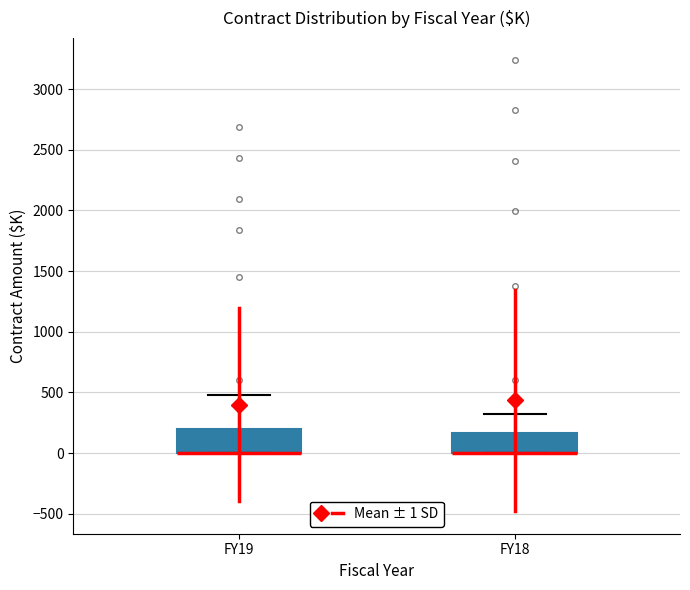

Reading left to right, transcribe this box plot: for each box, give where its median line is, the range the box spans, and where its two whiskers end, as read against the y-axis. The values are not printed on the chart, so give them approximately, as read against the axis.

FY19: median 0 (drawn on the box's lower edge), box 0 to 200, whiskers 0 to 500
FY18: median 0 (drawn on the box's lower edge), box 0 to 150, whiskers 0 to 350